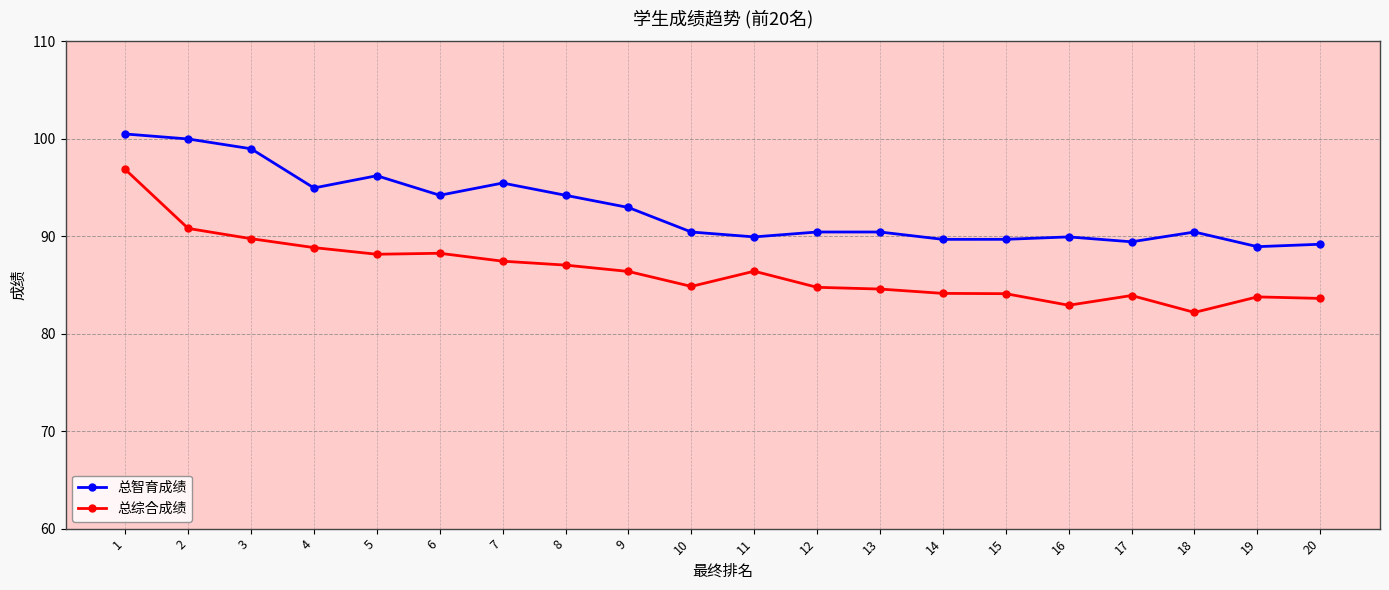

True or false: 总智育成绩 and 总综合成绩 intersect in this chart.

False